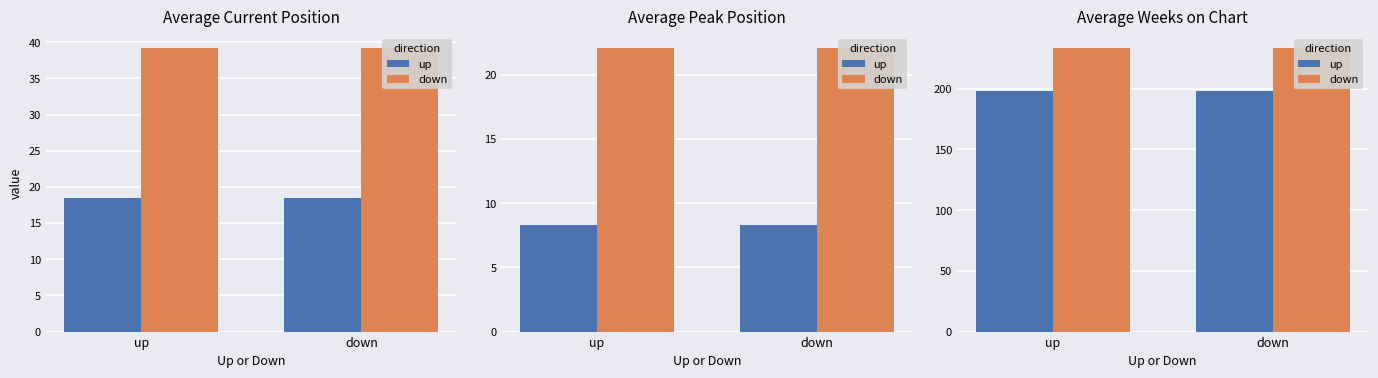

Read the up value at down.

198.4